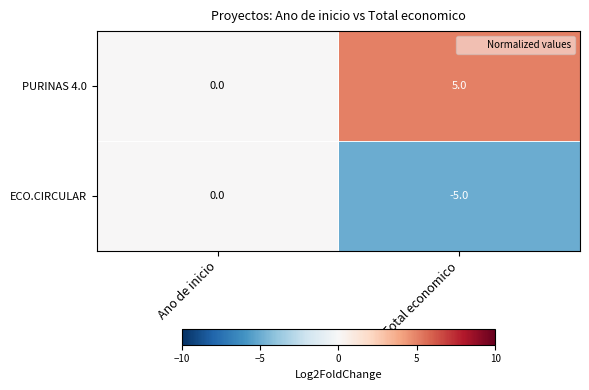

What is the difference between the maximum and minimum values in the PURINAS 4.0 series?

5